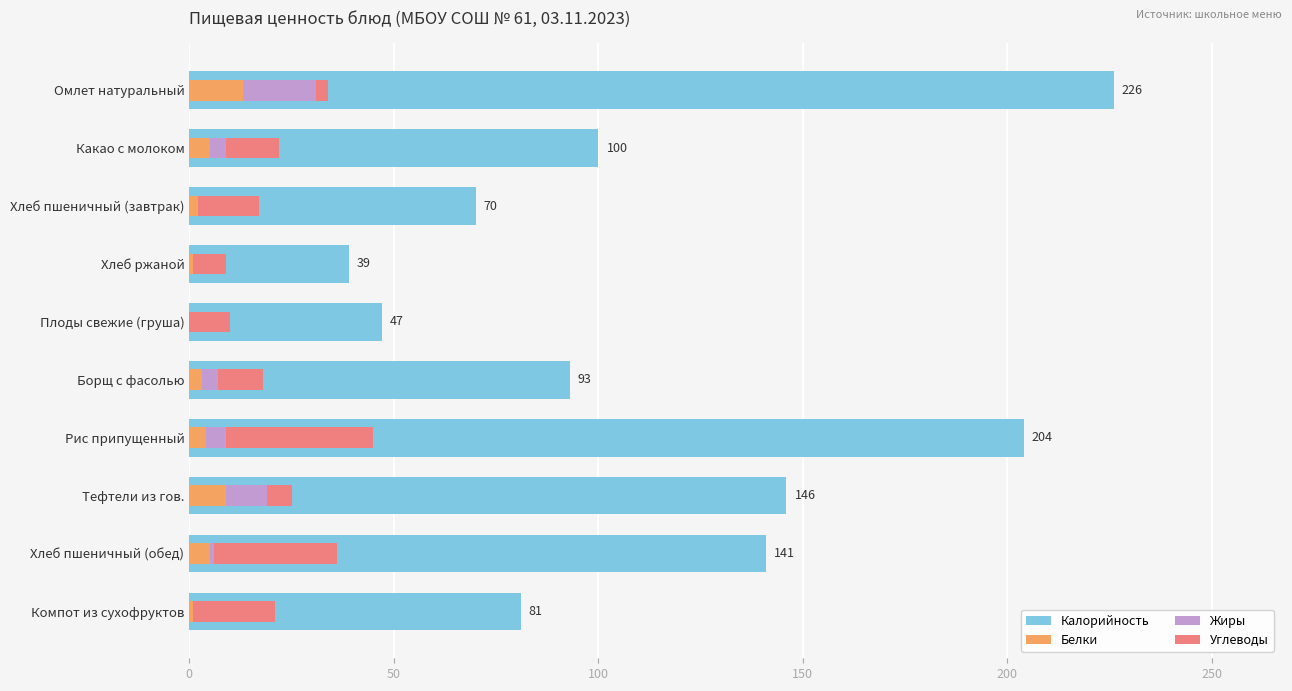

How many series are shown in this chart?

4